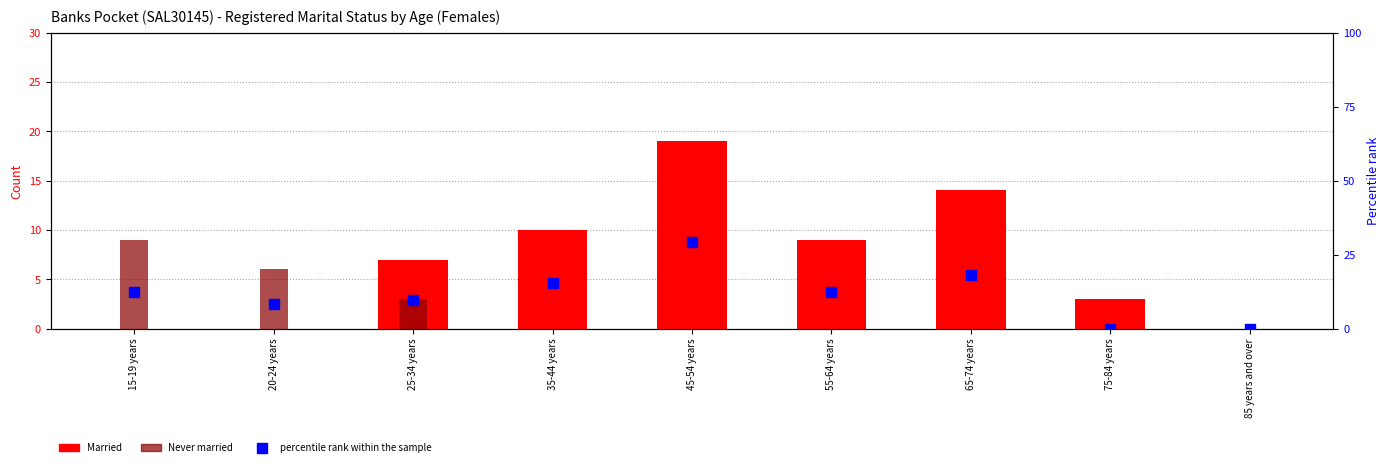

What is the difference between the Married values at 25-34 years and 15-19 years?

7.0